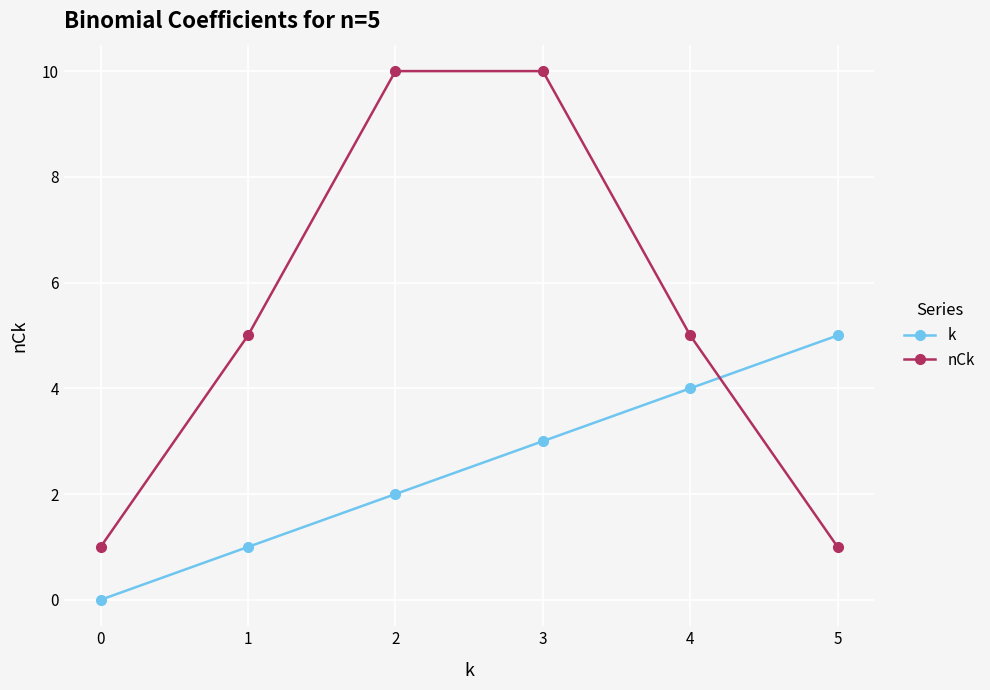

Which series has the widest spread of values?

nCk